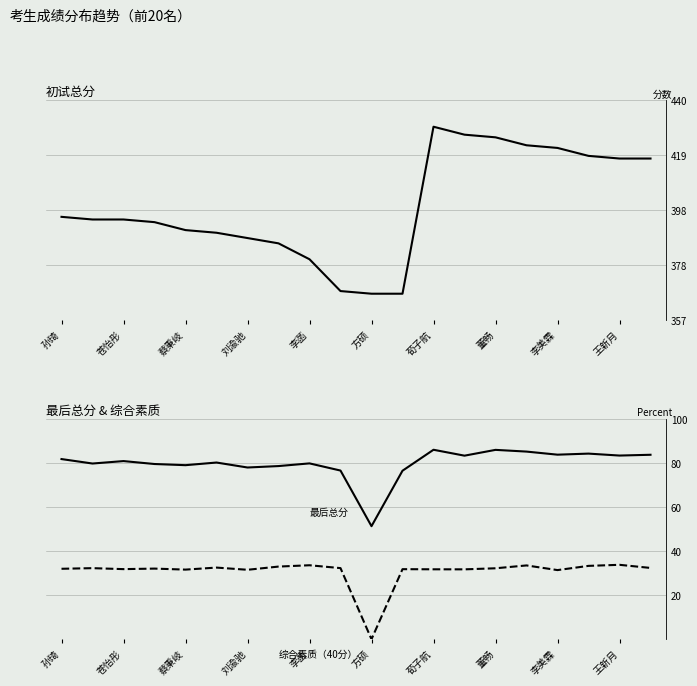

What is the maximum value for 最后总分?

86.1